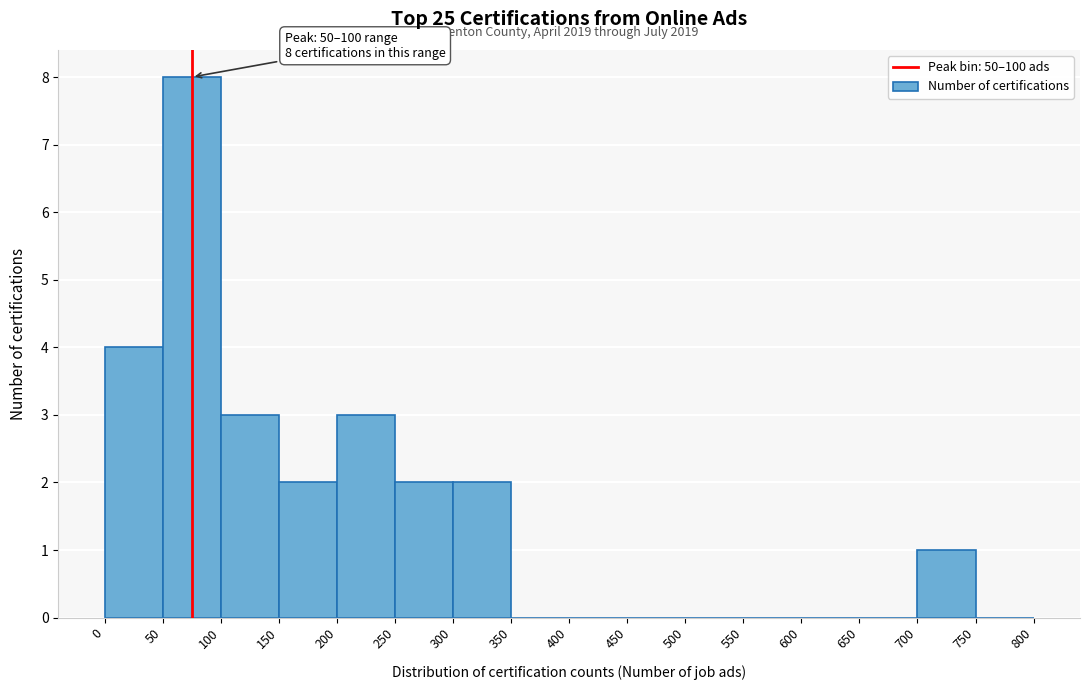

Which range on the x-axis has the tallest bar?

50 to 100